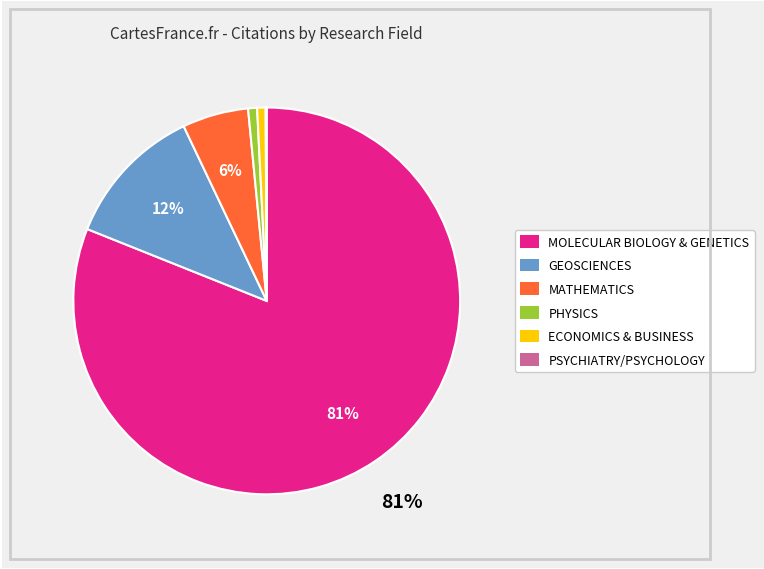

What percentage is the ECONOMICS & BUSINESS slice, to the nearest percent?

1%